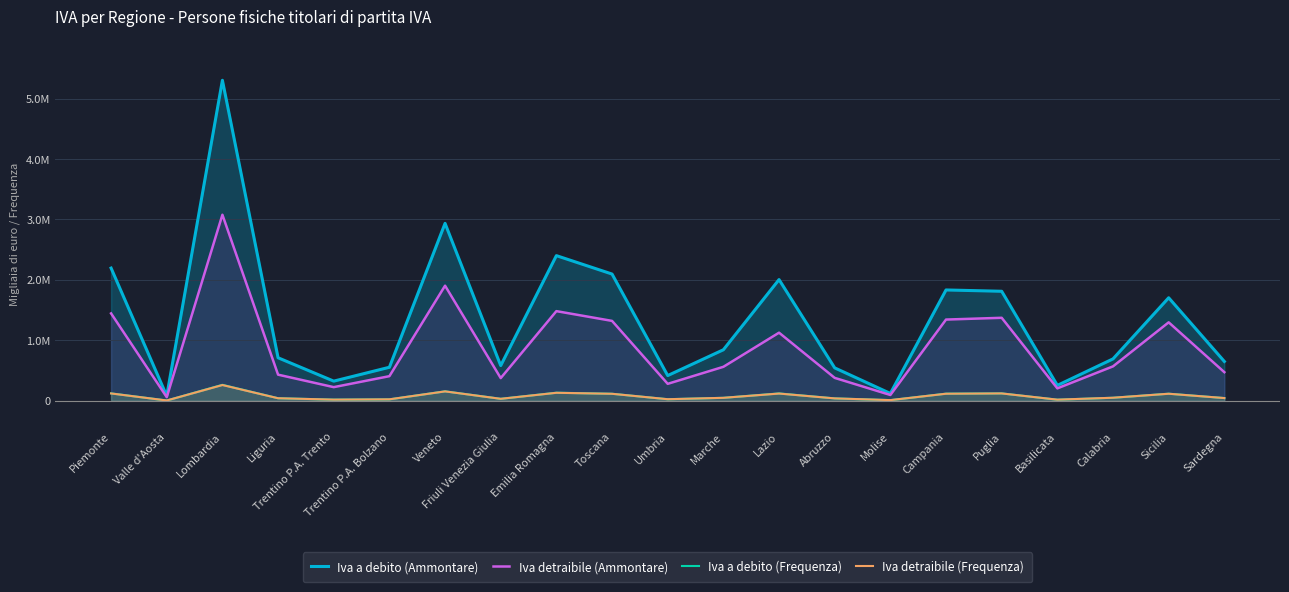

How many distinct data groups are displayed?

4